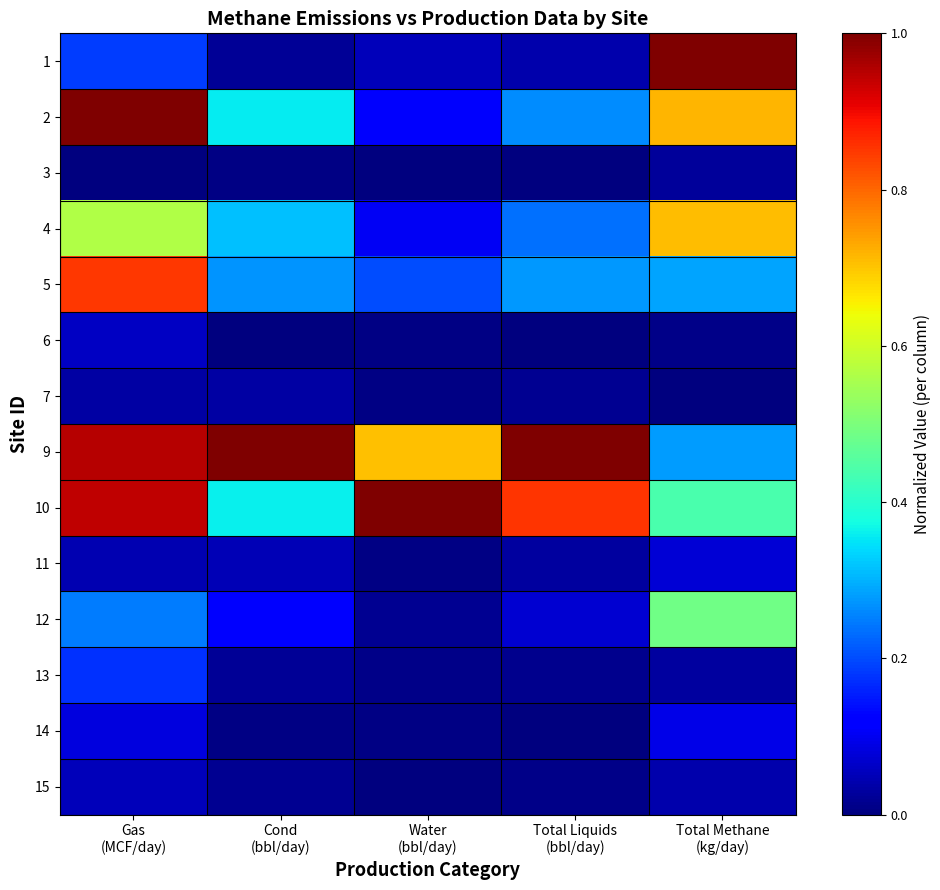

At Cond (bbl/day), list the series in order from smallest to largest.

6, 14, 3, 15, 1, 13, 7, 11, 12, 5, 4, 2, 10, 9